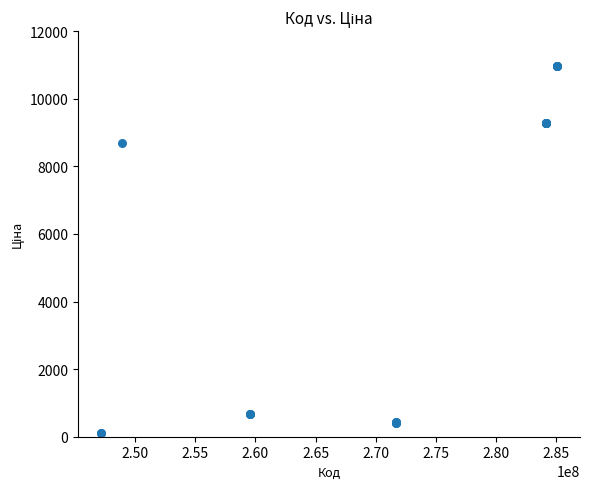

What Y value in the scatter plot is closest to 5538?

8679.5